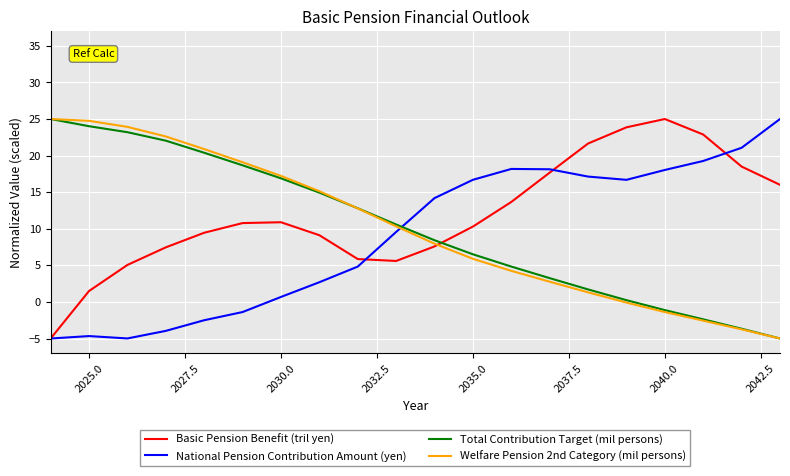

What is the minimum value for Basic Pension Benefit (tril yen)?

-5.0